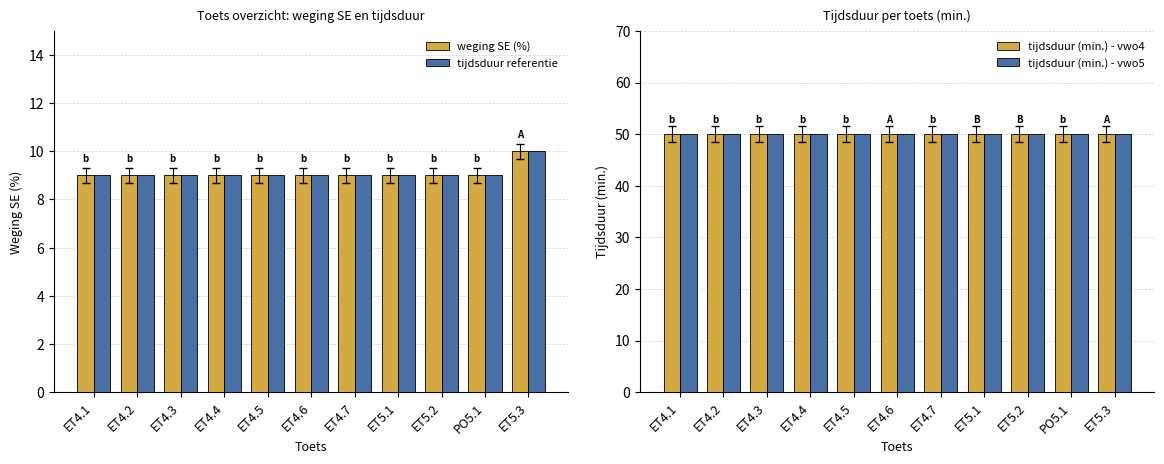

What is the smallest value displayed?

9